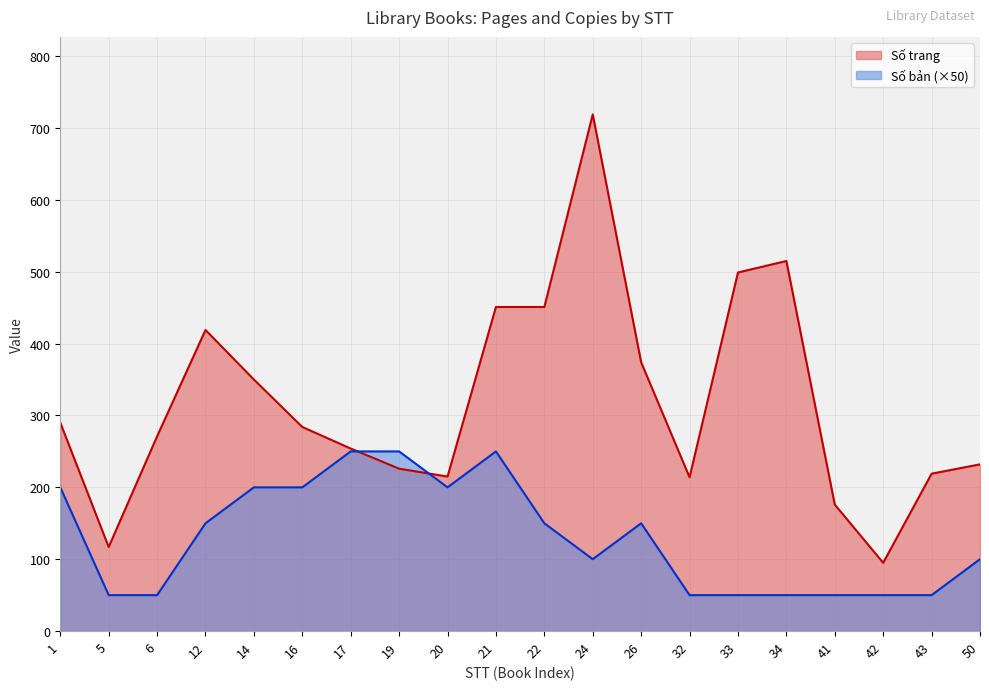

Which series changed the most between 5 and 26?

Số trang